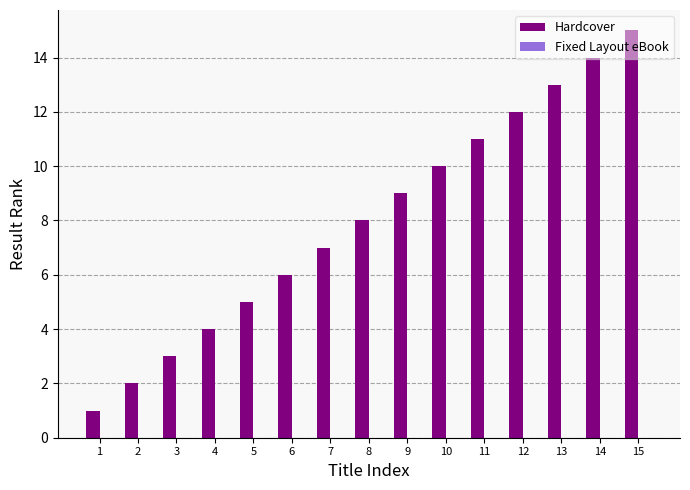

What is the difference between the maximum and minimum values?

14